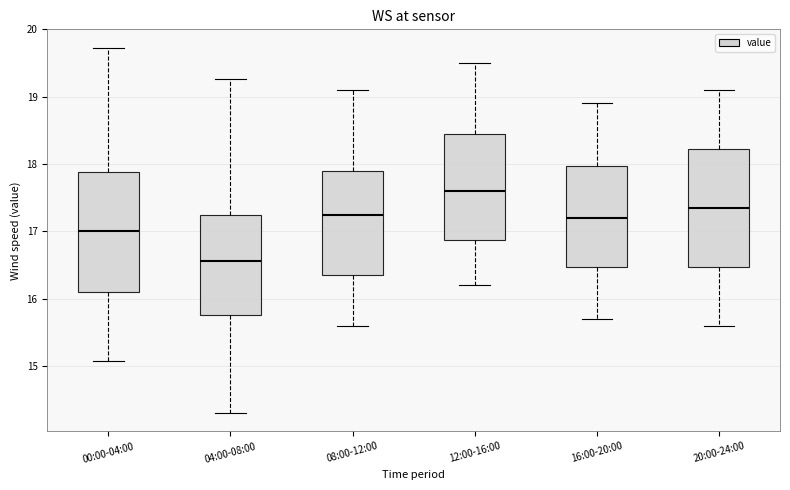

Reading left to right, transcribe this box plot: for each box, give where its median line is, the range the box spans, and where its two whiskers end, as read against the y-axis. The values are not printed on the chart, so give them approximately, as read against the axis.

00:00-04:00: median 17.0, box 16.1 to 17.9, whiskers 15.1 to 19.7
04:00-08:00: median 16.6, box 15.8 to 17.2, whiskers 14.3 to 19.3
08:00-12:00: median 17.3, box 16.4 to 17.9, whiskers 15.6 to 19.1
12:00-16:00: median 17.6, box 16.9 to 18.5, whiskers 16.2 to 19.5
16:00-20:00: median 17.2, box 16.5 to 18.0, whiskers 15.7 to 18.9
20:00-24:00: median 17.4, box 16.5 to 18.2, whiskers 15.6 to 19.1